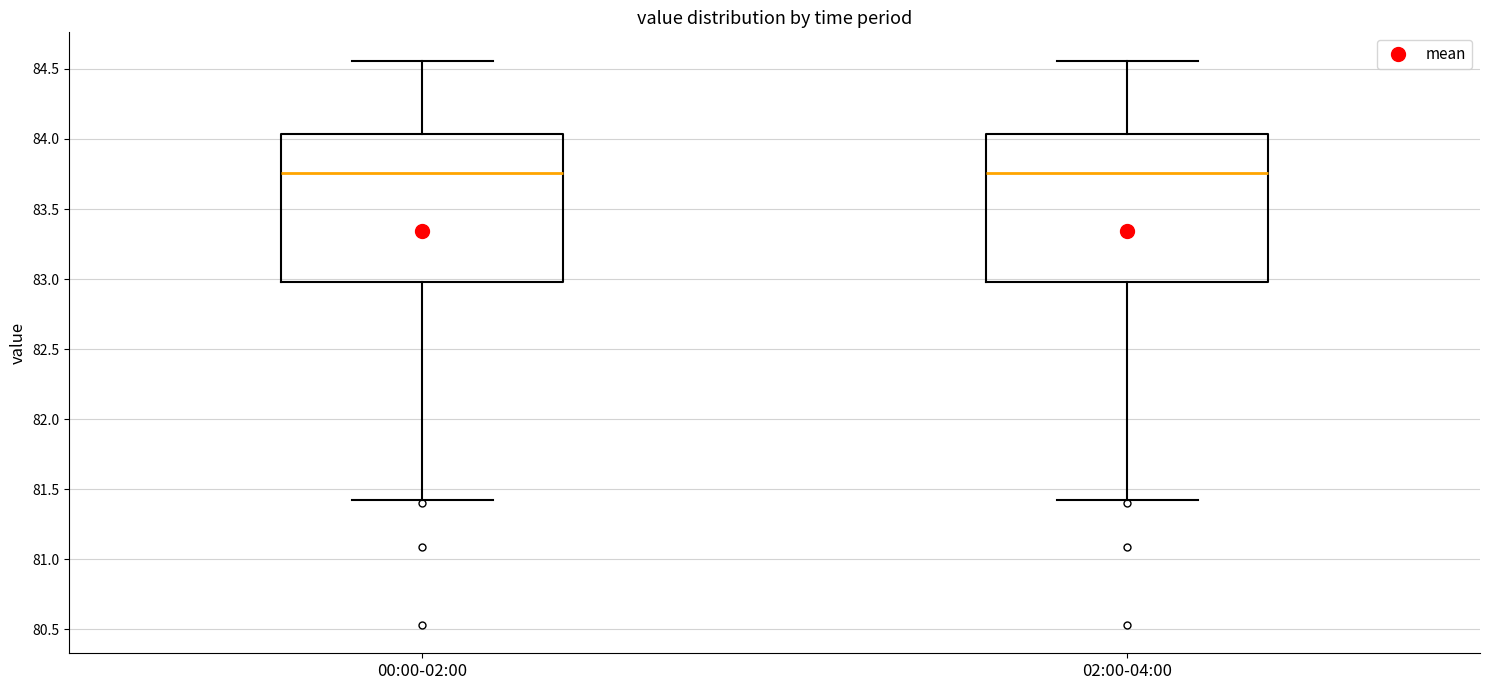

Reading left to right, read every box against the y-axis: the position of its median line, the range the box covers, and the ends of its whiskers. The values are not printed on the chart, so give them approximately, as read against the axis.

00:00-02:00: median 83.75, box 83.00 to 84.05, whiskers 81.40 to 84.55
02:00-04:00: median 83.75, box 83.00 to 84.05, whiskers 81.40 to 84.55